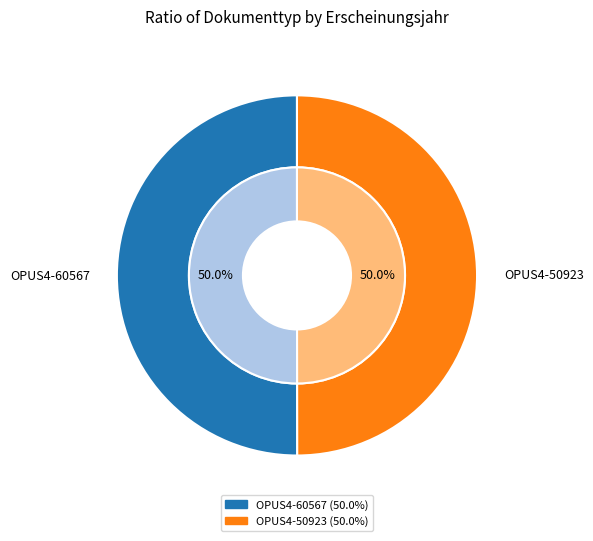

How many slices are in this pie chart?

2